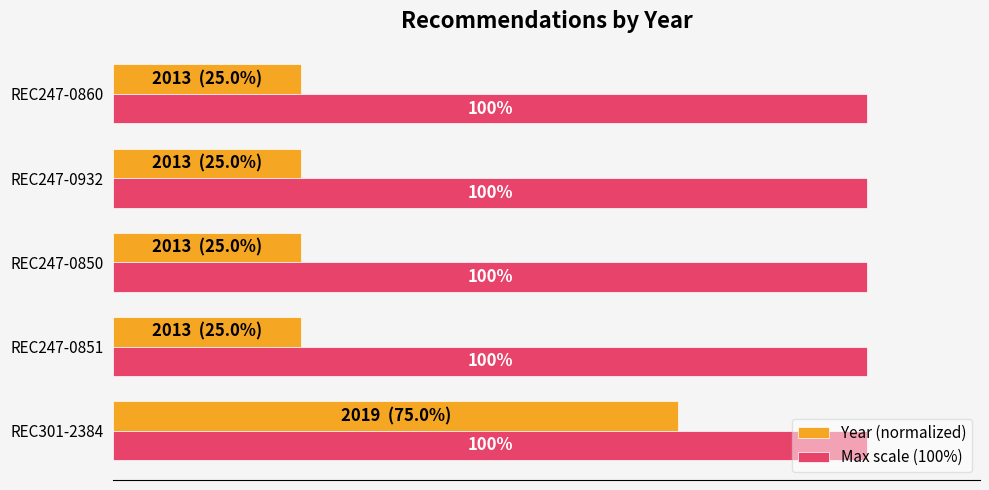

List the series in order of their peak value, highest first.

Max scale (100%), Year (normalized)